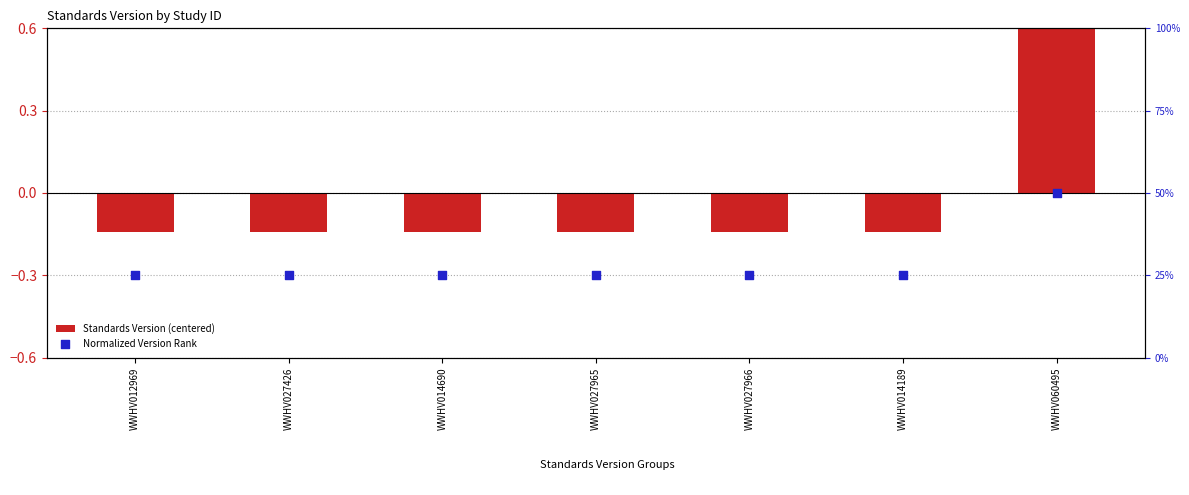

At which category is the sum across all series the highest?

WWHV060495